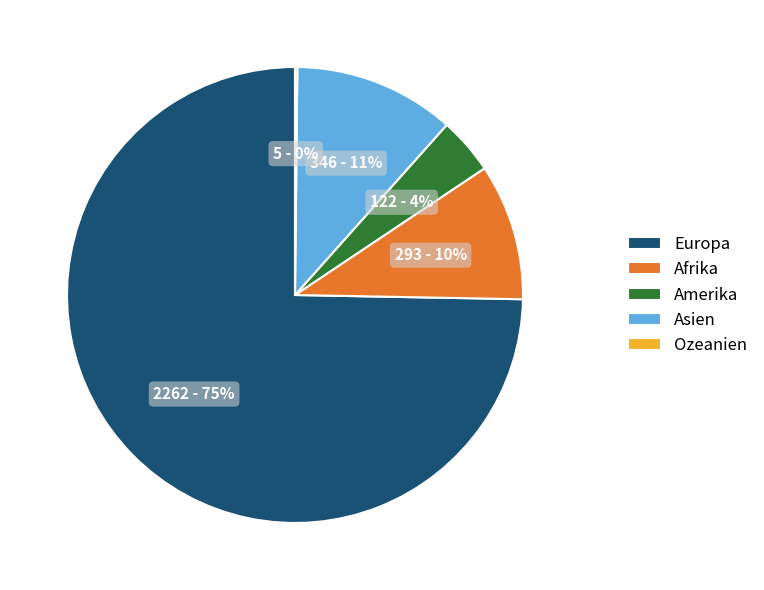

Is it true that Asien is 4% of the pie?

False